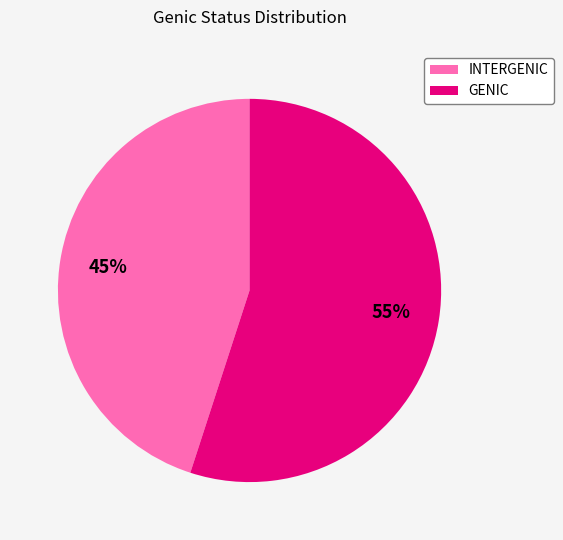

Which has a higher value, INTERGENIC or GENIC?

GENIC